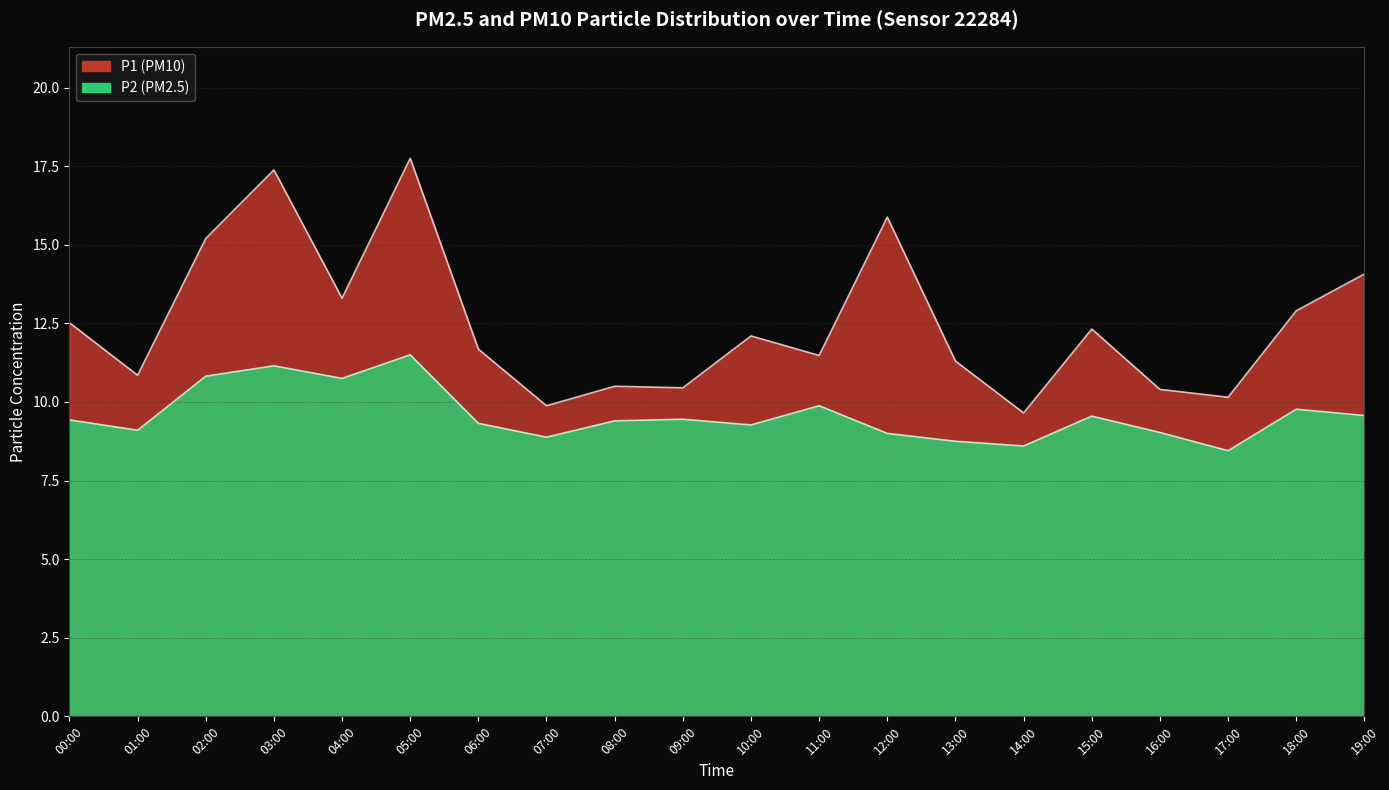

What is the average value of the P1 series?

12.5